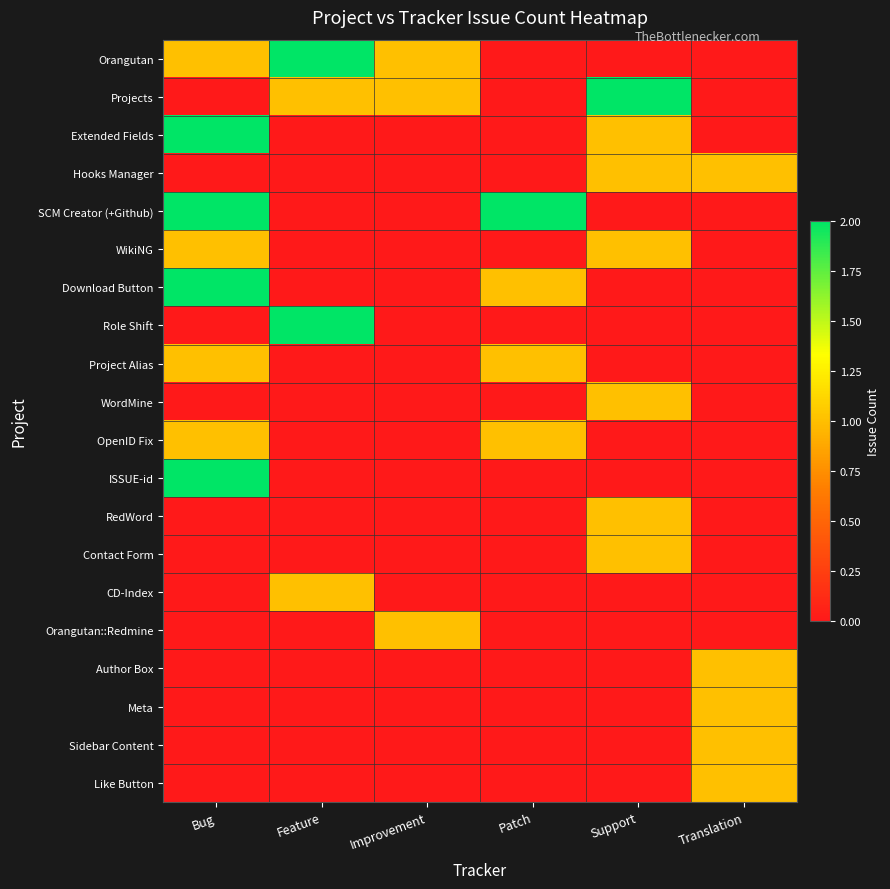

Reading left to right, extract all data points from this chart.

Orangutan: Bug=1	Feature=2	Improvement=1	Patch=0	Support=0	Translation=0
Projects: Bug=0	Feature=1	Improvement=1	Patch=0	Support=2	Translation=0
Extended Fields: Bug=2	Feature=0	Improvement=0	Patch=0	Support=1	Translation=0
Hooks Manager: Bug=0	Feature=0	Improvement=0	Patch=0	Support=1	Translation=1
SCM Creator (+Github): Bug=2	Feature=0	Improvement=0	Patch=2	Support=0	Translation=0
WikiNG: Bug=1	Feature=0	Improvement=0	Patch=0	Support=1	Translation=0
Download Button: Bug=2	Feature=0	Improvement=0	Patch=1	Support=0	Translation=0
Role Shift: Bug=0	Feature=2	Improvement=0	Patch=0	Support=0	Translation=0
Project Alias: Bug=1	Feature=0	Improvement=0	Patch=1	Support=0	Translation=0
WordMine: Bug=0	Feature=0	Improvement=0	Patch=0	Support=1	Translation=0
OpenID Fix: Bug=1	Feature=0	Improvement=0	Patch=1	Support=0	Translation=0
ISSUE-id: Bug=2	Feature=0	Improvement=0	Patch=0	Support=0	Translation=0
RedWord: Bug=0	Feature=0	Improvement=0	Patch=0	Support=1	Translation=0
Contact Form: Bug=0	Feature=0	Improvement=0	Patch=0	Support=1	Translation=0
CD-Index: Bug=0	Feature=1	Improvement=0	Patch=0	Support=0	Translation=0
Orangutan::Redmine: Bug=0	Feature=0	Improvement=1	Patch=0	Support=0	Translation=0
Author Box: Bug=0	Feature=0	Improvement=0	Patch=0	Support=0	Translation=1
Meta: Bug=0	Feature=0	Improvement=0	Patch=0	Support=0	Translation=1
Sidebar Content: Bug=0	Feature=0	Improvement=0	Patch=0	Support=0	Translation=1
Like Button: Bug=0	Feature=0	Improvement=0	Patch=0	Support=0	Translation=1